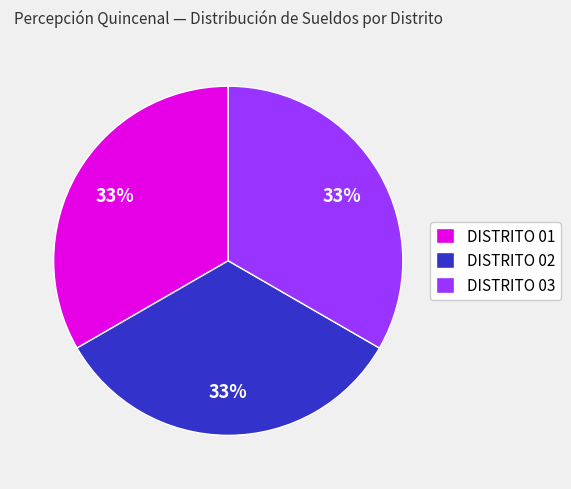

What percentage is the DISTRITO 02 slice, to the nearest percent?

33%